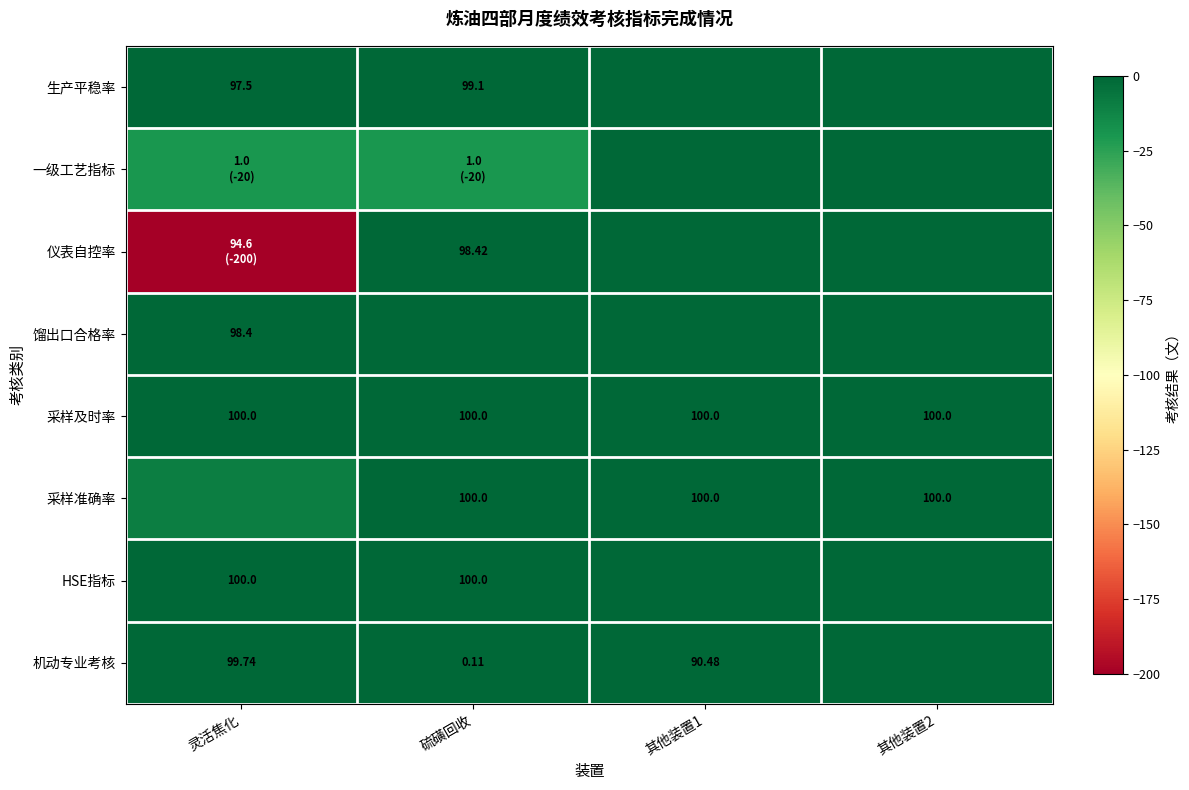

What is the average value of the 仪表自控率 series?

-50